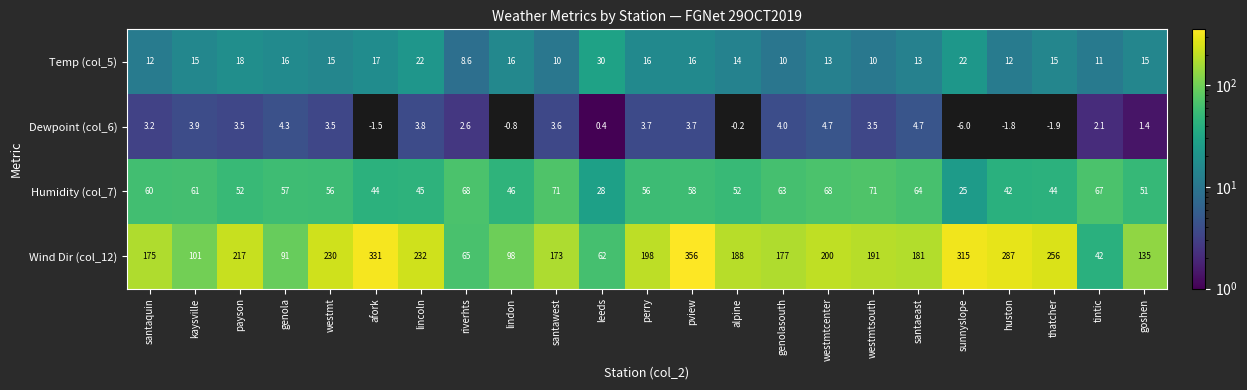

True or false: Temp (col_5) has a value of 16.0 at pview.

True